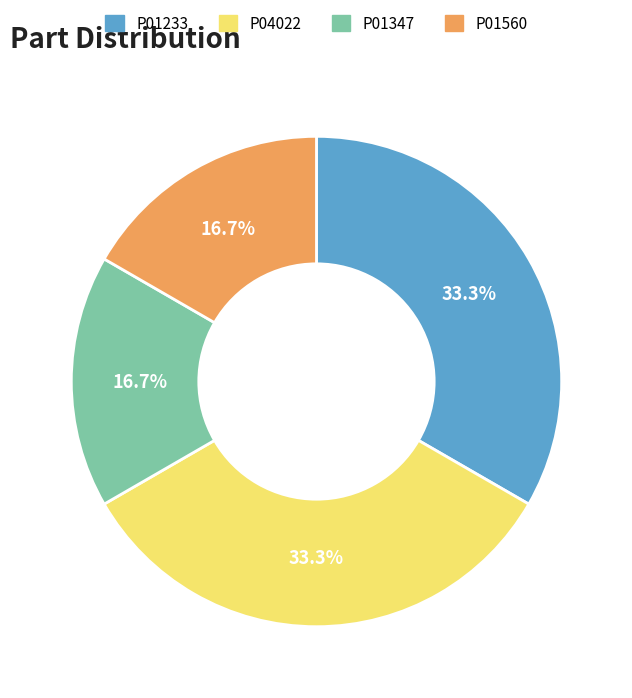

To the nearest percent, what is the combined percentage of P04022 and P01560?

50%